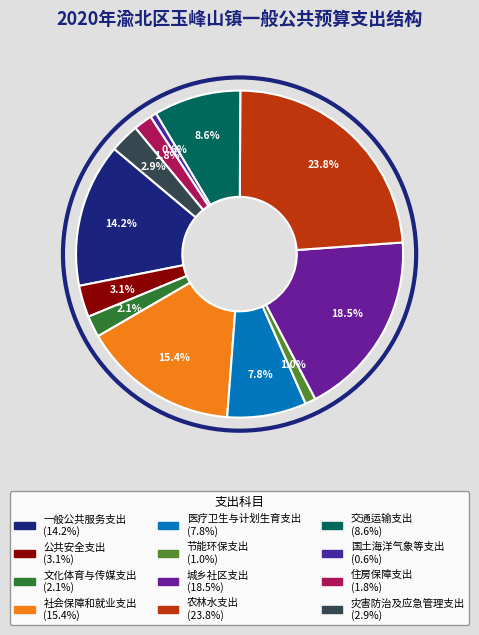

The 一般公共服务支出 slice represents 14% of the pie. True or false?

True